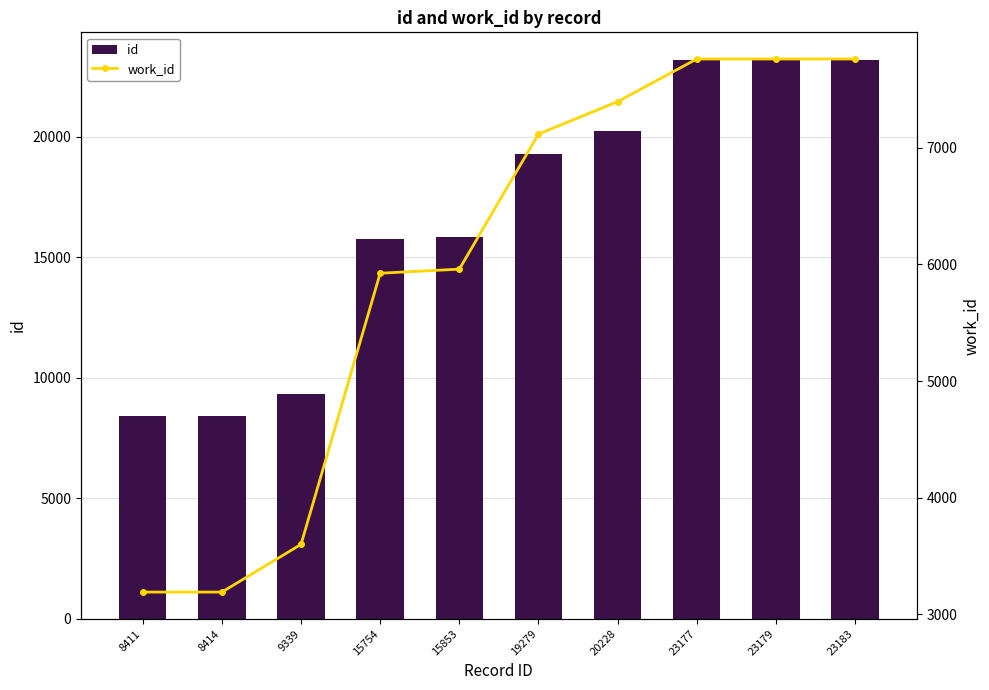

Rank the series by their average value, from lowest to highest.

work_id, id